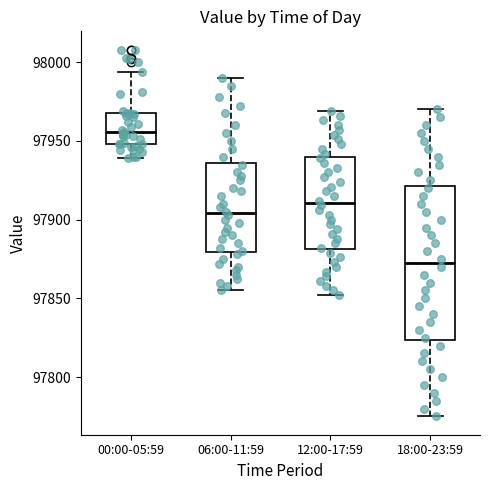

Reading left to right, read every box against the y-axis: the position of its median line, the range the box covers, and the ends of its whiskers. The values are not printed on the chart, so give them approximately, as read against the axis.

00:00-05:59: median 97955, box 97950 to 97970, whiskers 97940 to 97995
06:00-11:59: median 97905, box 97880 to 97935, whiskers 97855 to 97990
12:00-17:59: median 97910, box 97880 to 97940, whiskers 97850 to 97970
18:00-23:59: median 97875, box 97825 to 97920, whiskers 97775 to 97970